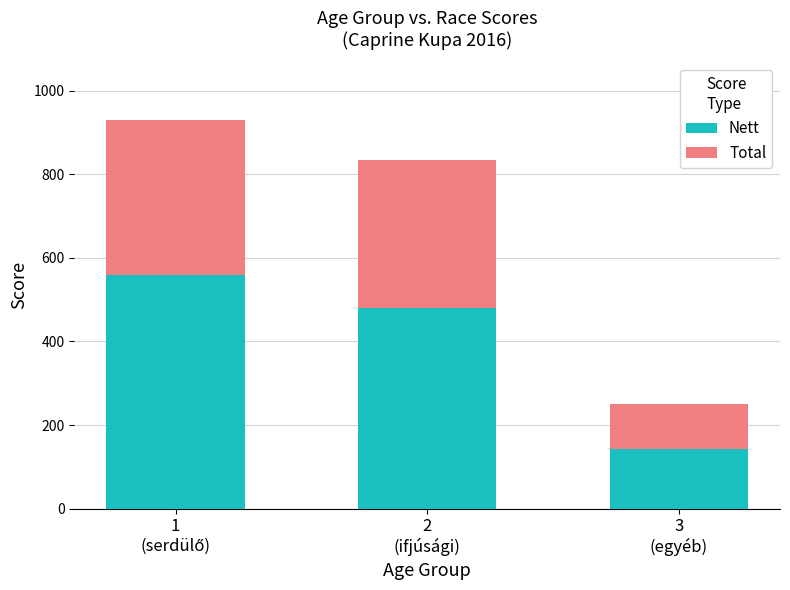

At which label is Nett closest to 350?

2
(ifjúsági)